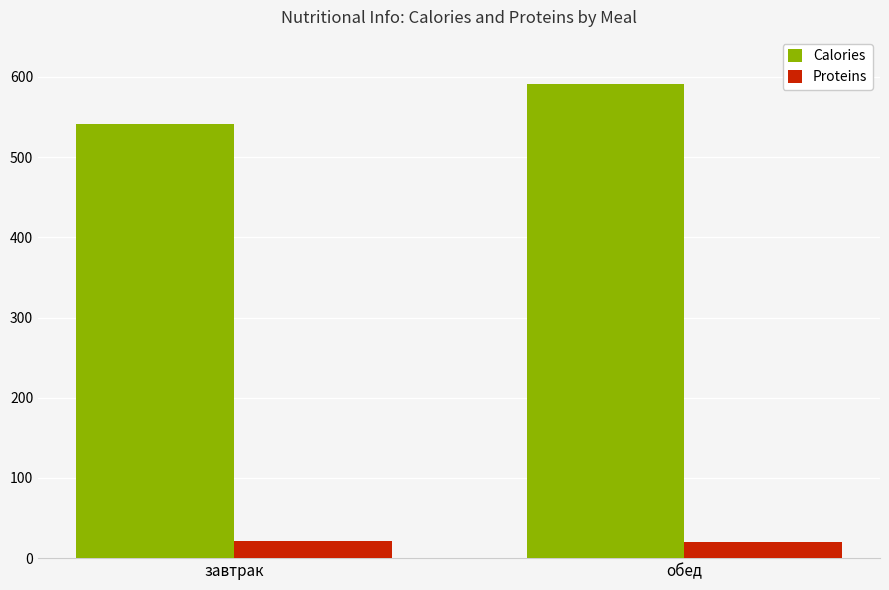

The Calories series shows 312.4 at обед. True or false?

False